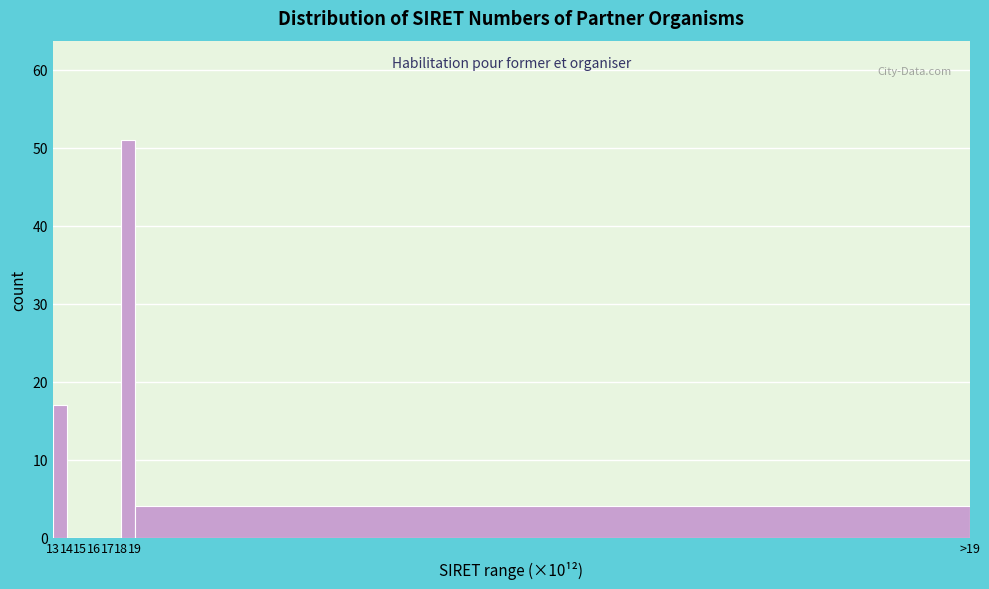

Reading left to right, extract all data points from this chart.

13=17	14=0	15=0	16=0	17=0	18=51	19=4